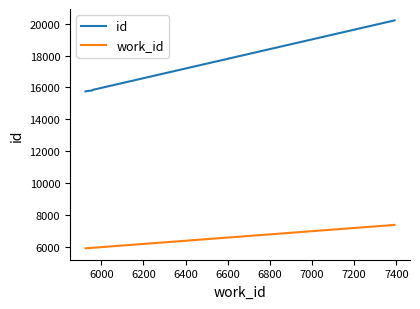

Which series has the widest spread of values?

id